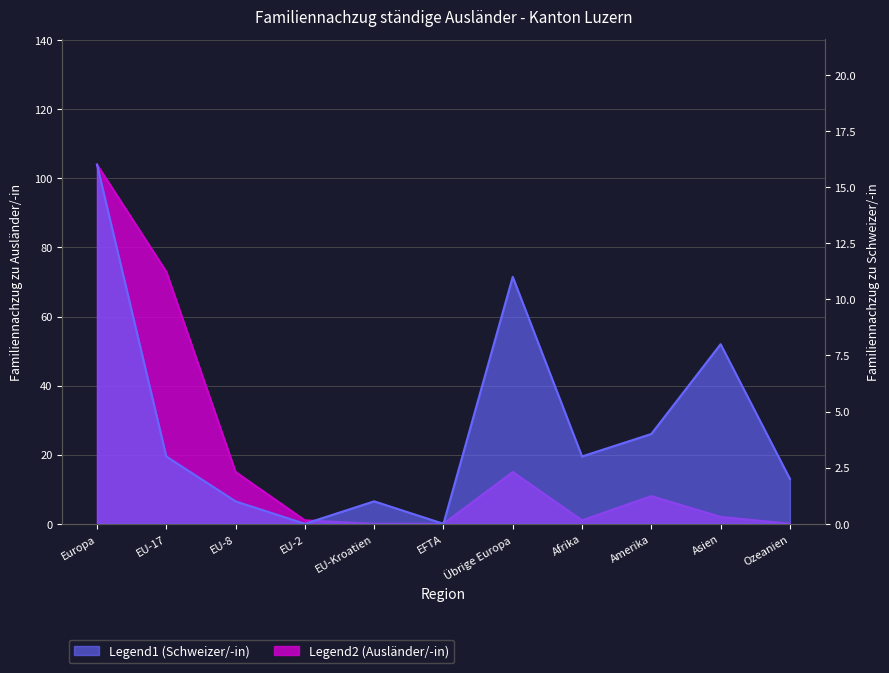

How many interior local valleys does the Familiennachzug zu Schweizer/-in (Total) series have?

3